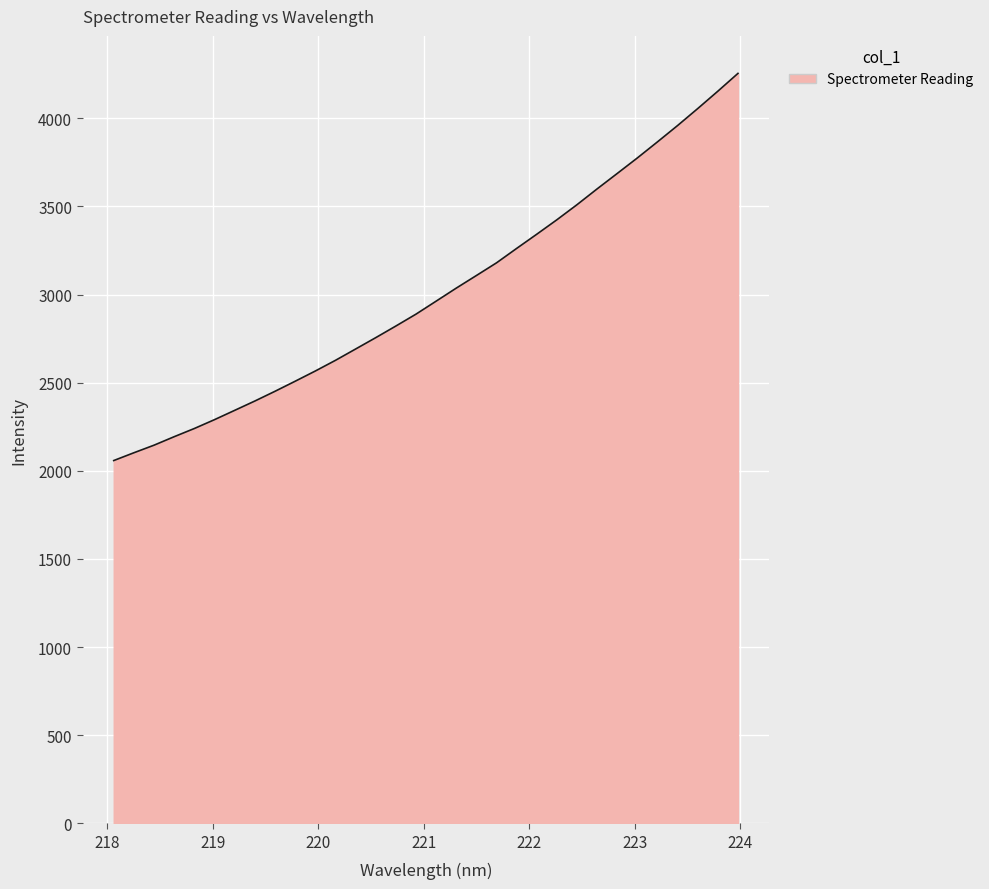

What is the smallest value displayed?

2058.2